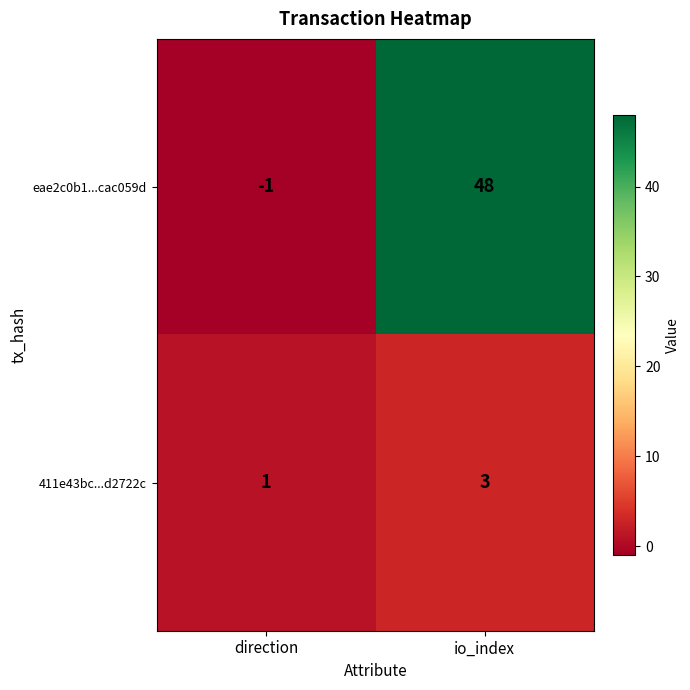

At which label is 411e43bc...d2722c closest to 2?

direction